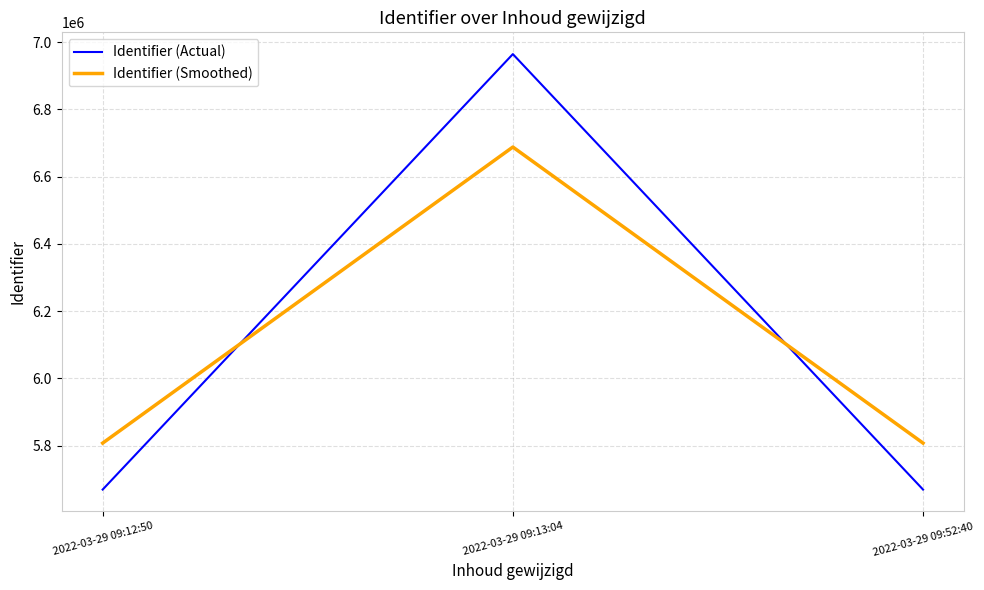

The value of Identifier (Actual) at 2022-03-29 09:13:04 is 6964110. True or false?

True